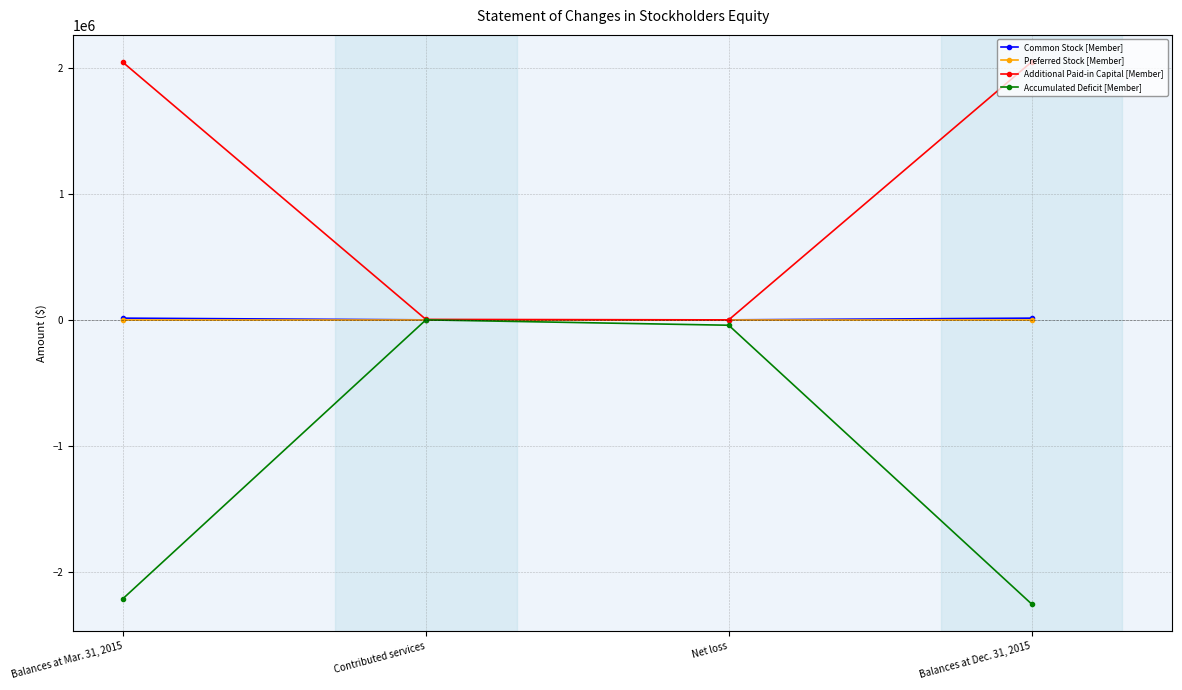

The value of Common Stock [Member] at Net loss is 0. True or false?

True